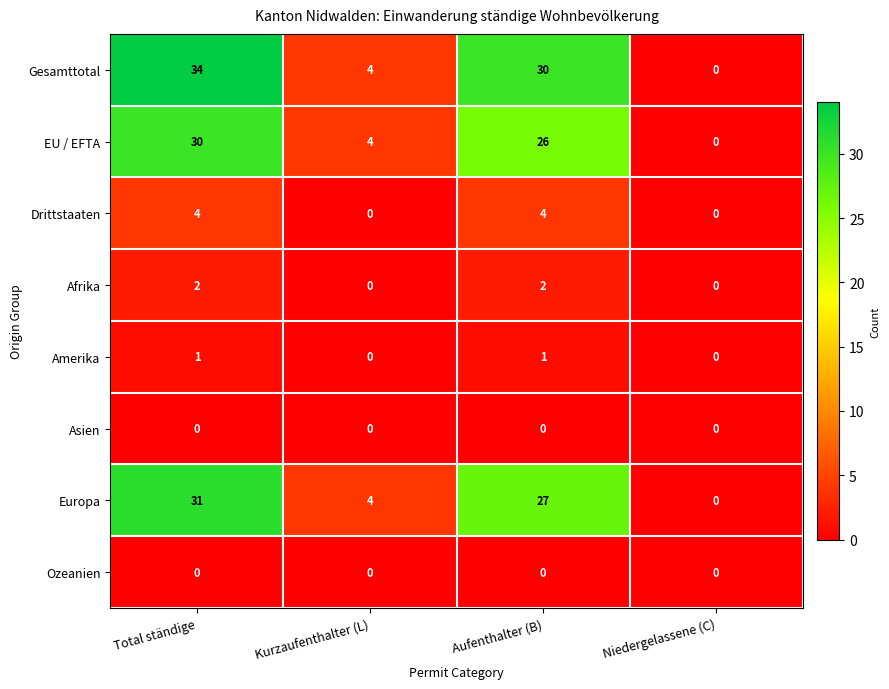

What is the spread (max minus min) of values at Aufenthalter (B)?

30